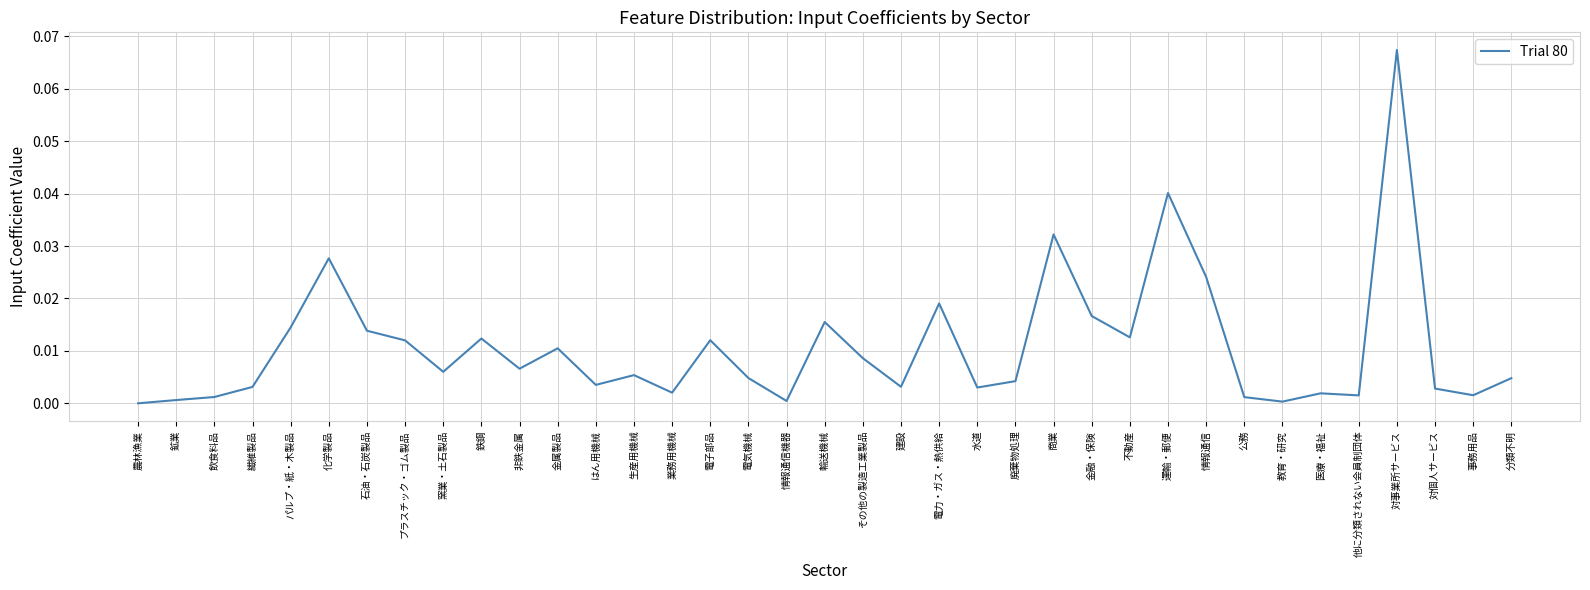

The chart shows a value of 0.0 at その他の製造工業製品. True or false?

True